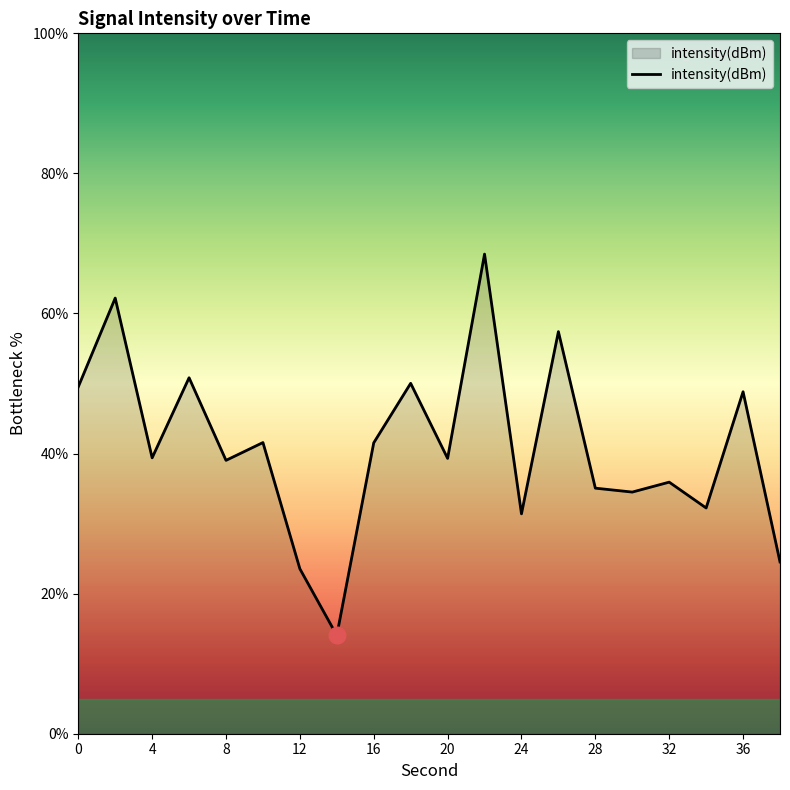

How many interior local valleys (lower than both neighbors) does the data have?

7